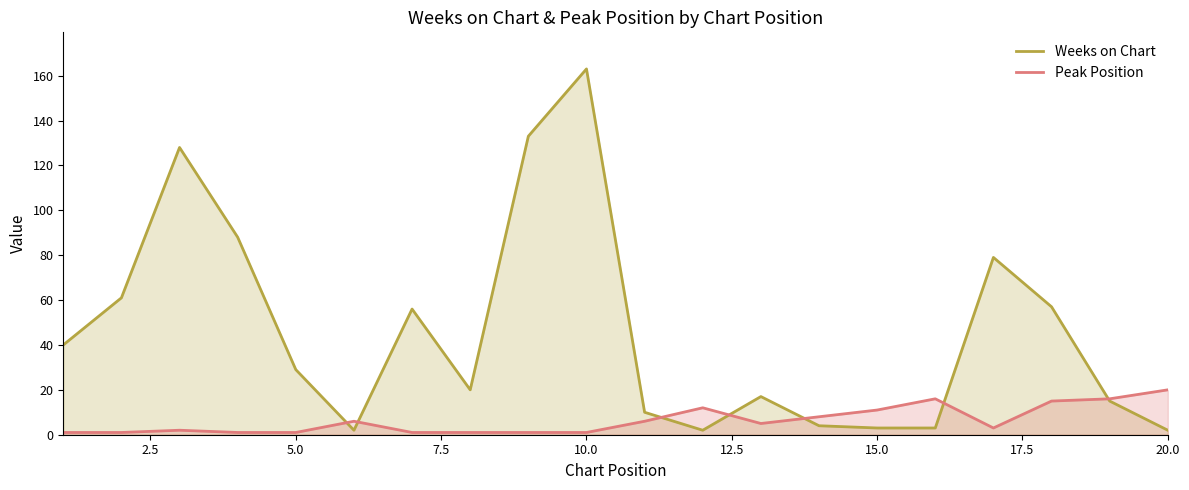

How many values in the Peak Position series are below 5?

10